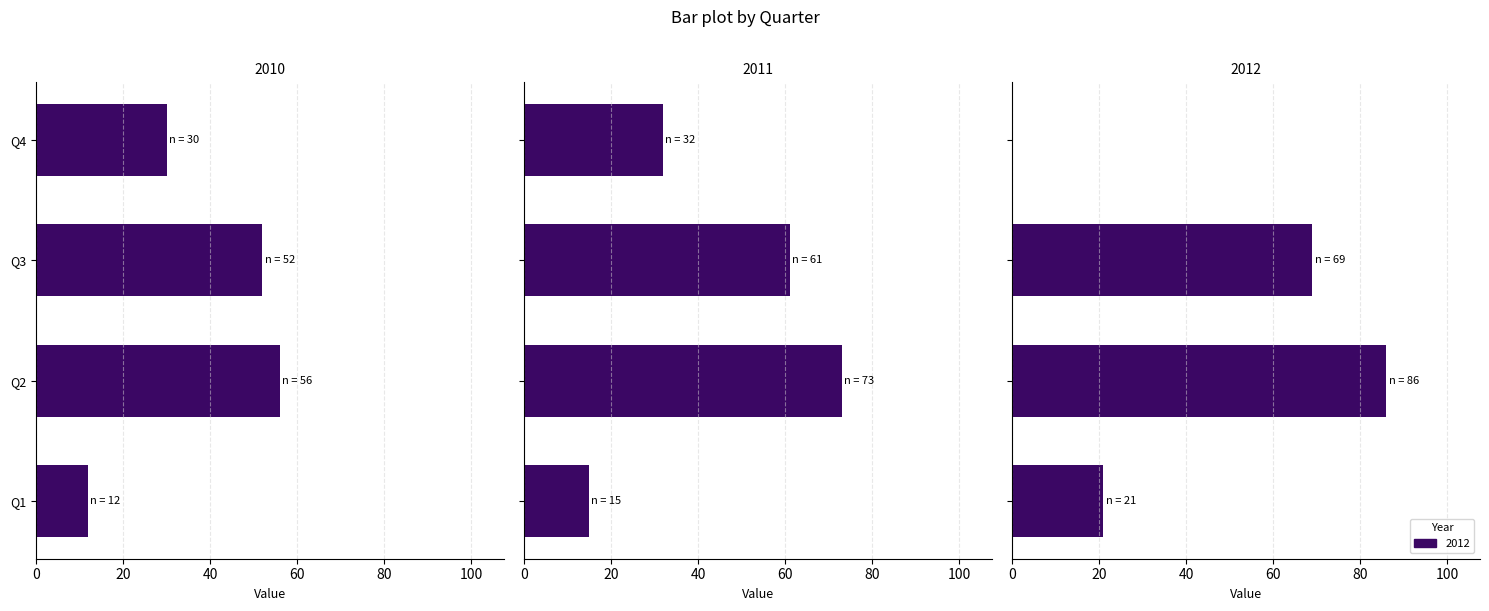

How many values in the 2010 series are below 52?

2